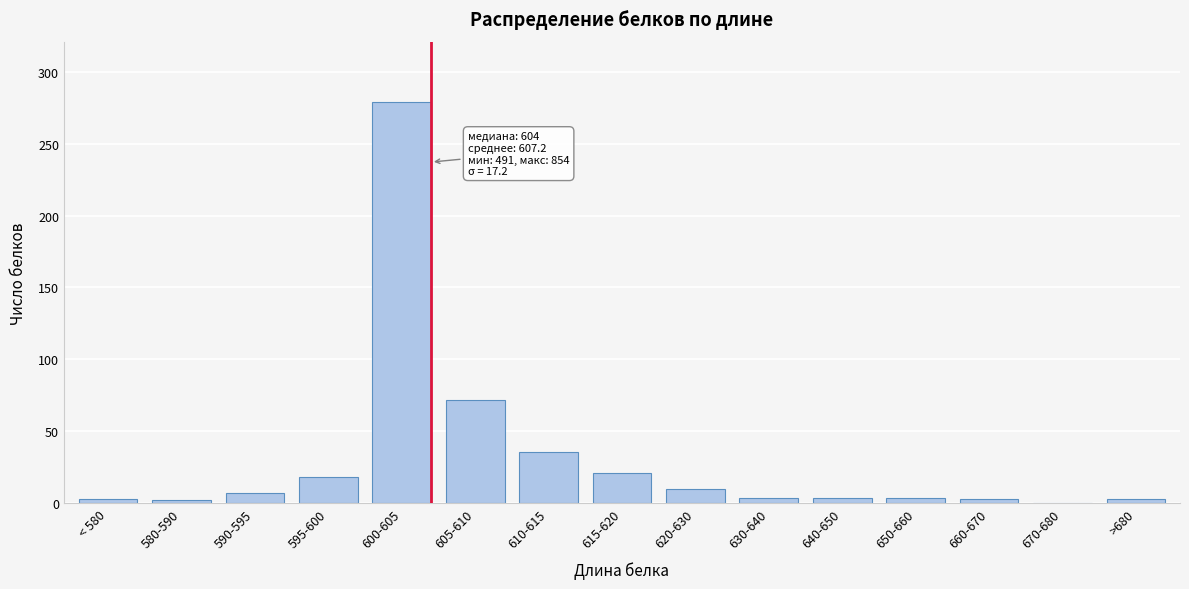

At which label is the value closest to 139?

605-610